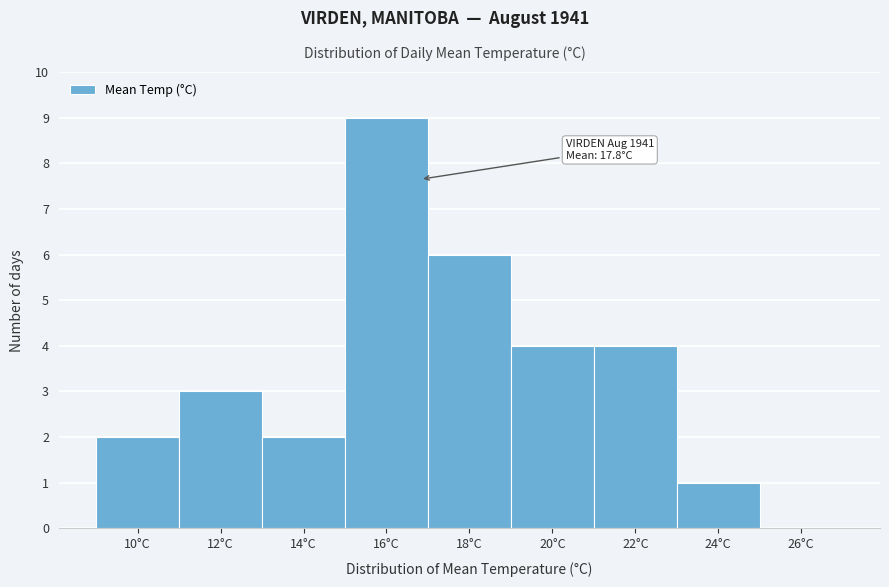

Reading left to right, list all the values displayed in this chart.

10°C=2	12°C=3	14°C=2	16°C=9	18°C=6	20°C=4	22°C=4	24°C=1	26°C=0